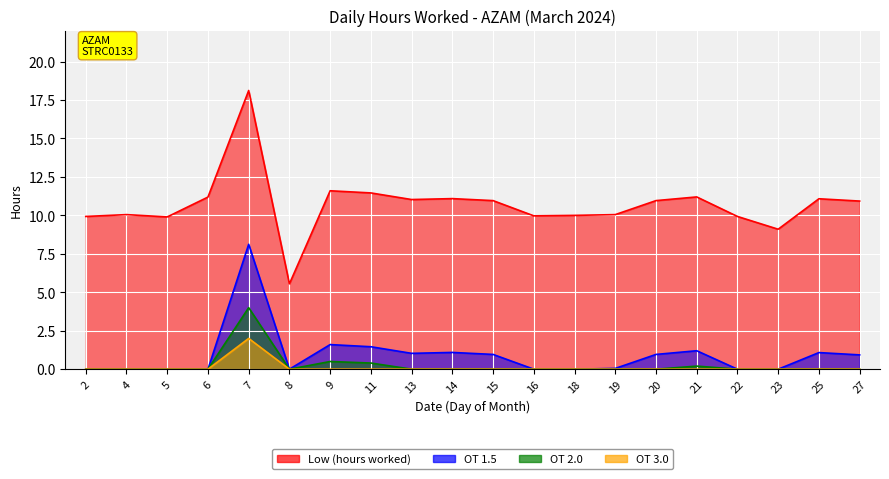

What is the difference between the maximum and minimum values in the Low (hours worked) series?

12.6